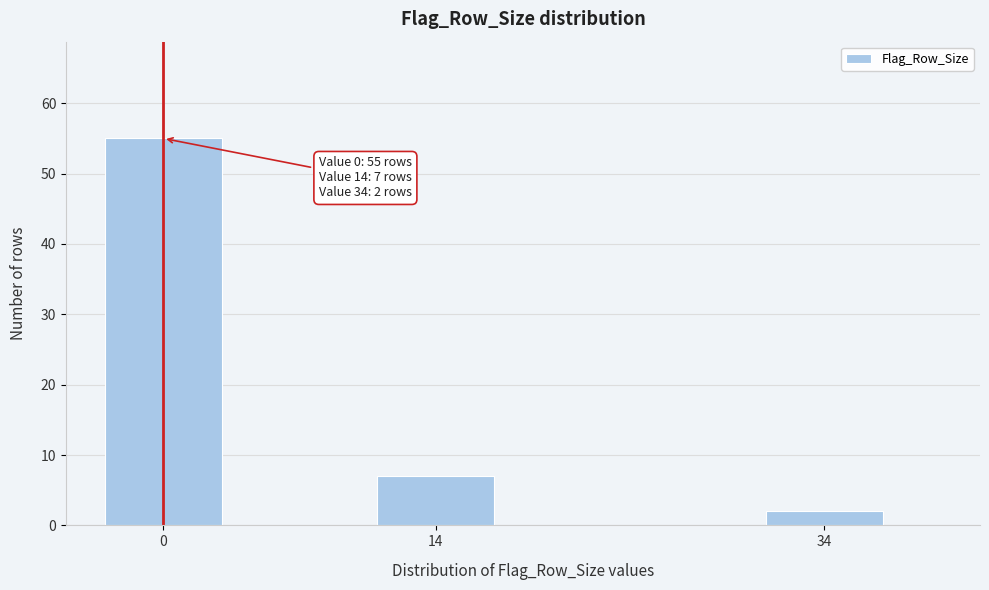

Reading left to right, what are all the values shown in this chart?

0=55	14=7	34=2